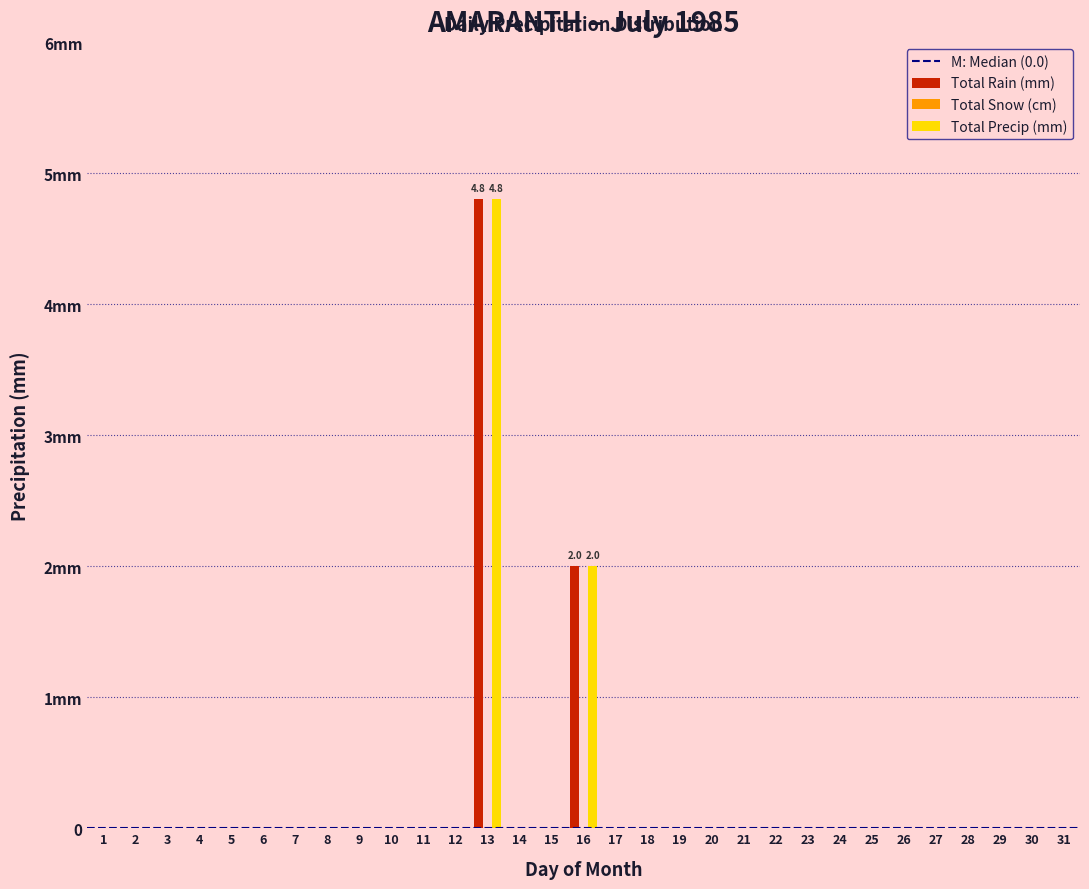

Does the chart contain stacked bars?

No